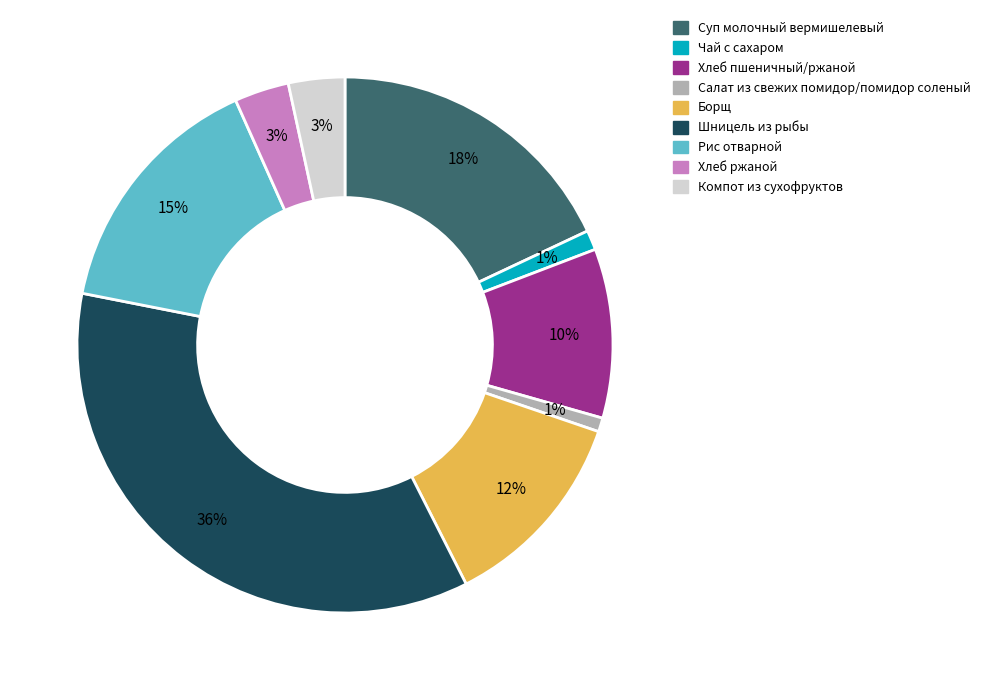

To the nearest percent, what percentage of the pie is Салат из свежих помидор/помидор соленый?

1%